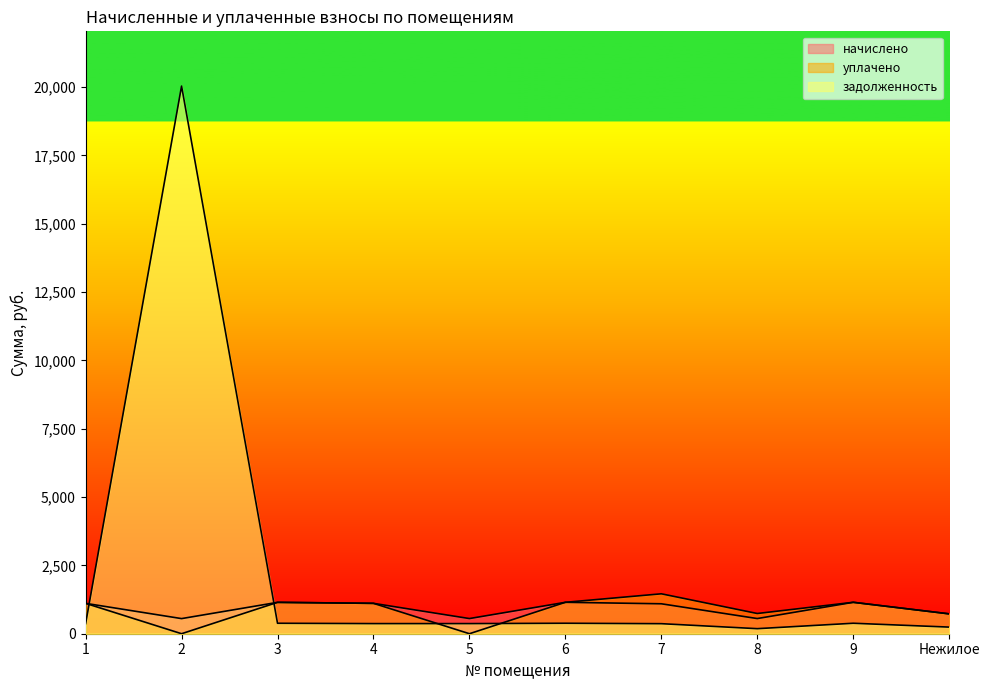

How many times do начислено and задолженность cross each other?

2